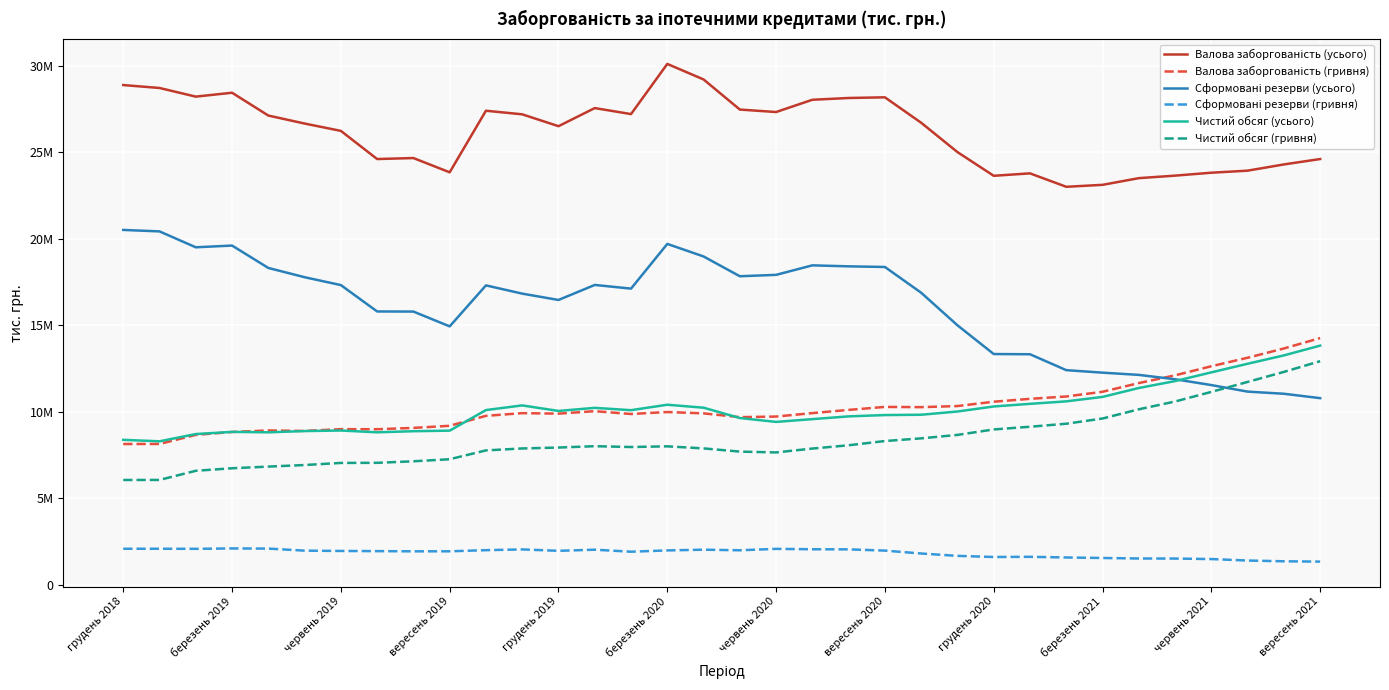

Is this an area chart (filled region under the line)?

No